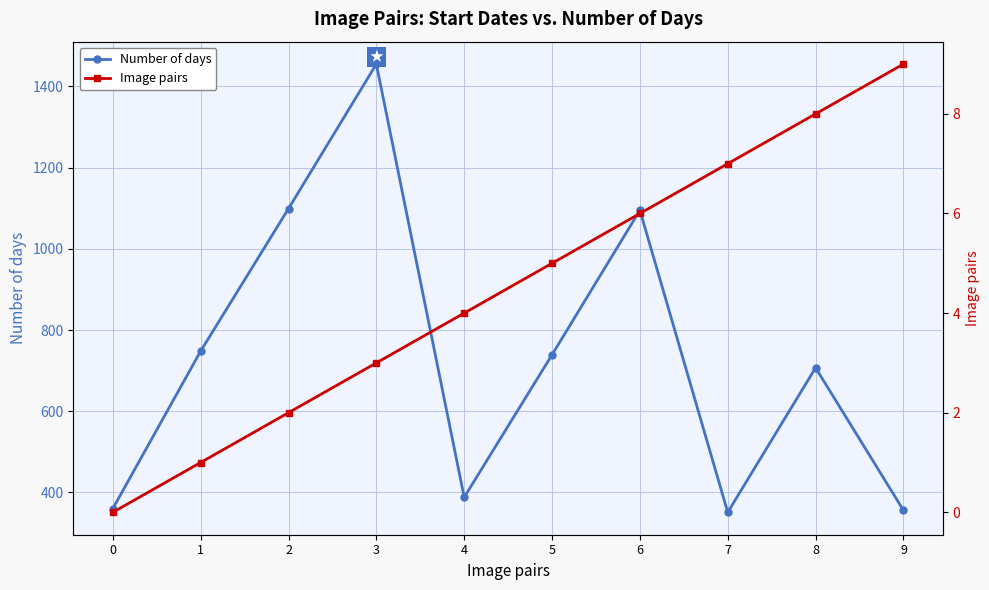

At which label does Number of days first exceed 739?

1